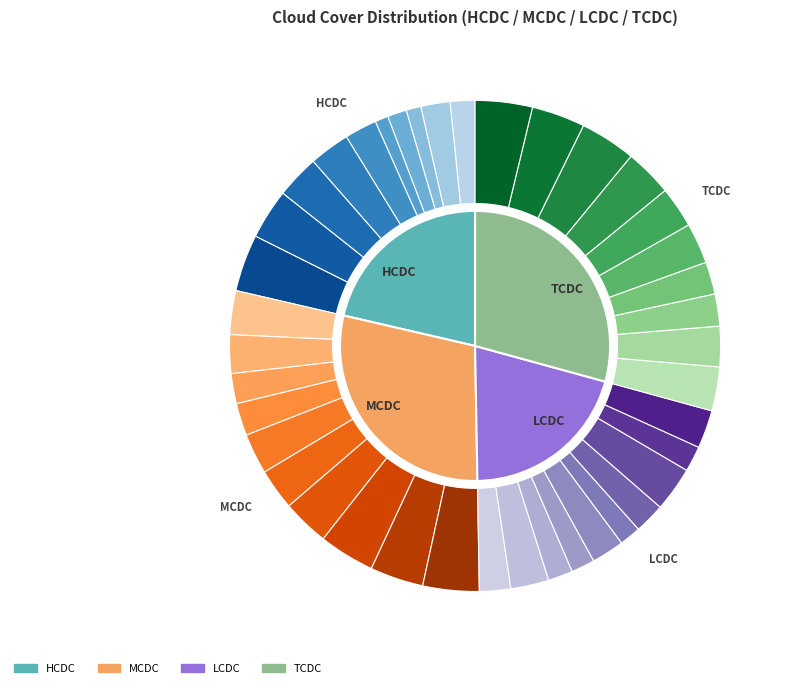

Does 03:00 account for over 50% of the chart?

No